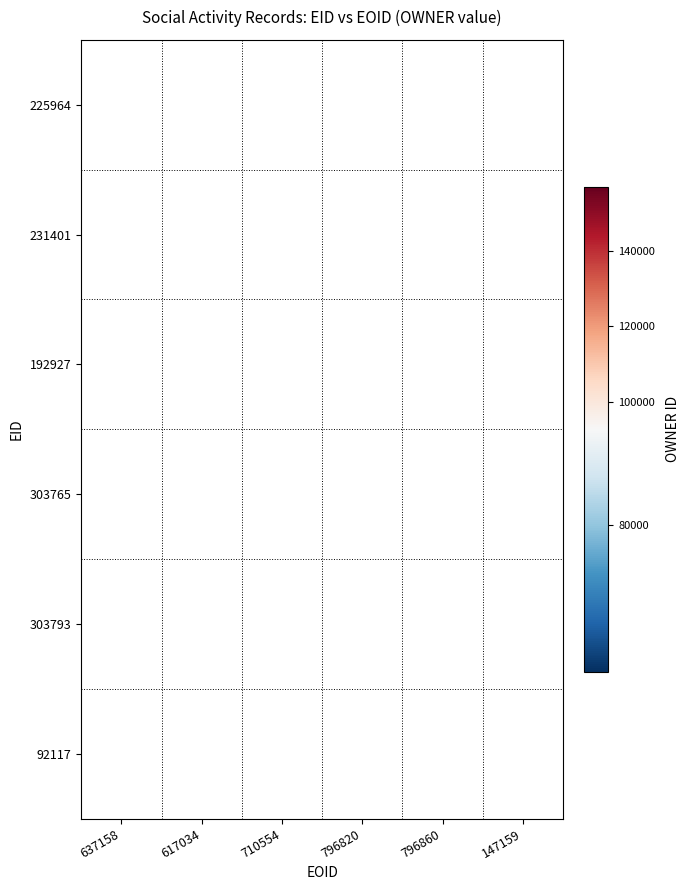

Rank the series by their maximum value, from lowest to highest.

225964, 231401, 192927, 303765, 303793, 92117